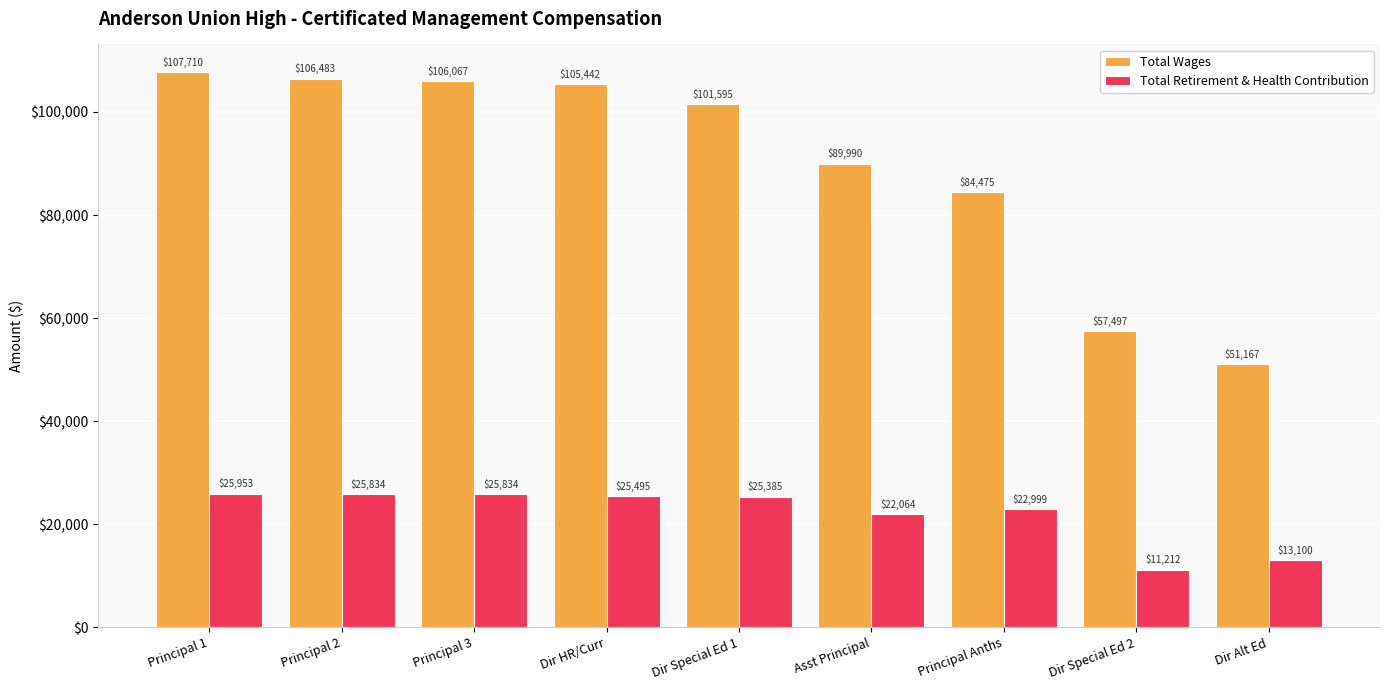

What is the difference between the maximum and minimum values in the Total Wages series?

56543